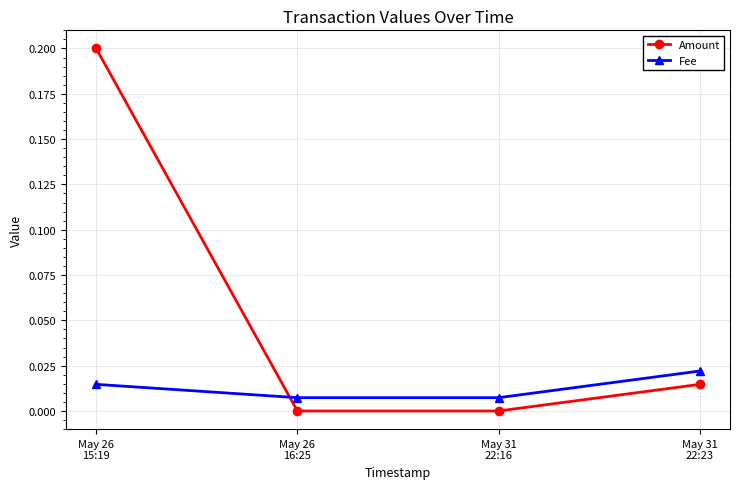

At which label does Amount reach its peak?

May 26
15:19